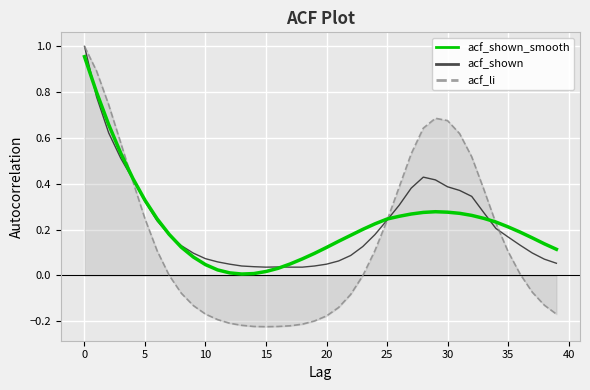

Which series has the widest spread of values?

acf_li